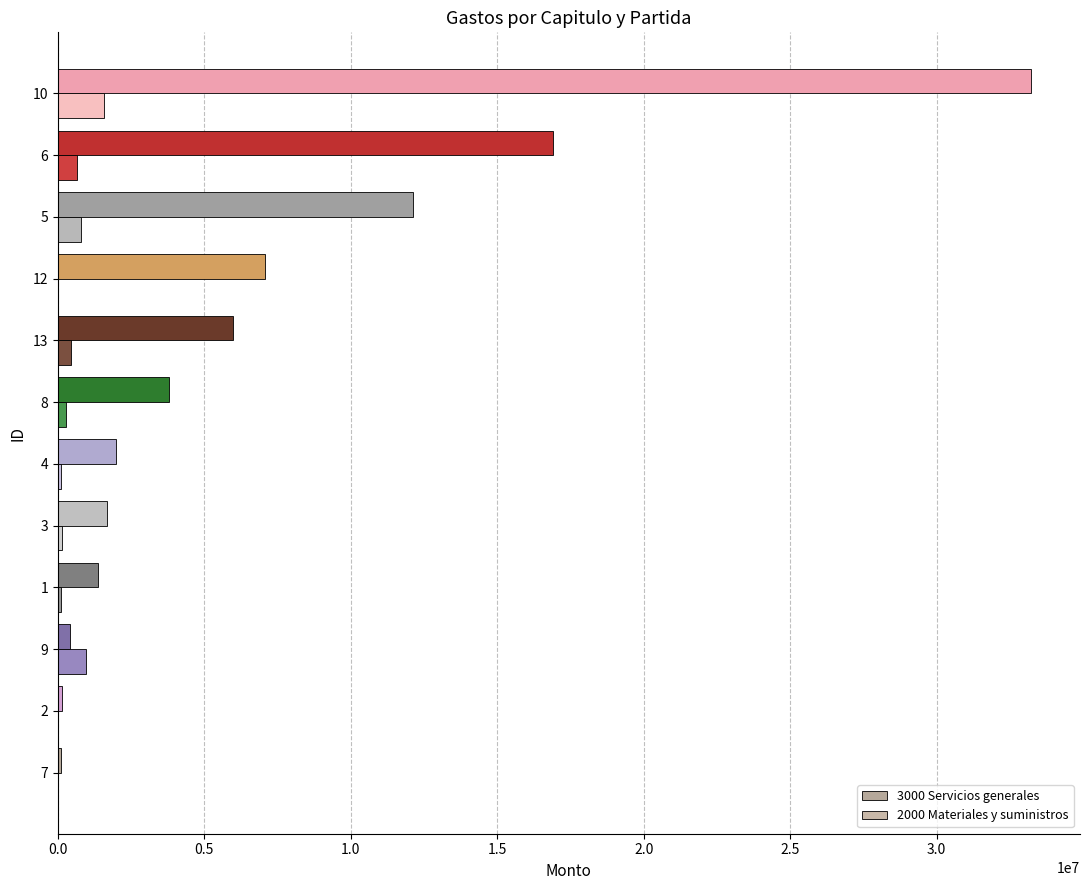

What is the difference between the maximum and minimum values in the 2000 Materiales y suministros series?

1570078